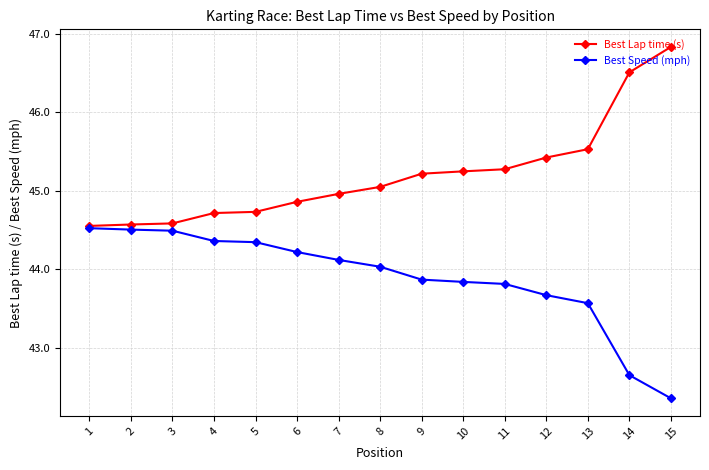

What is the value of the Best Lap time (s) point at the 4th from the left?

44.7